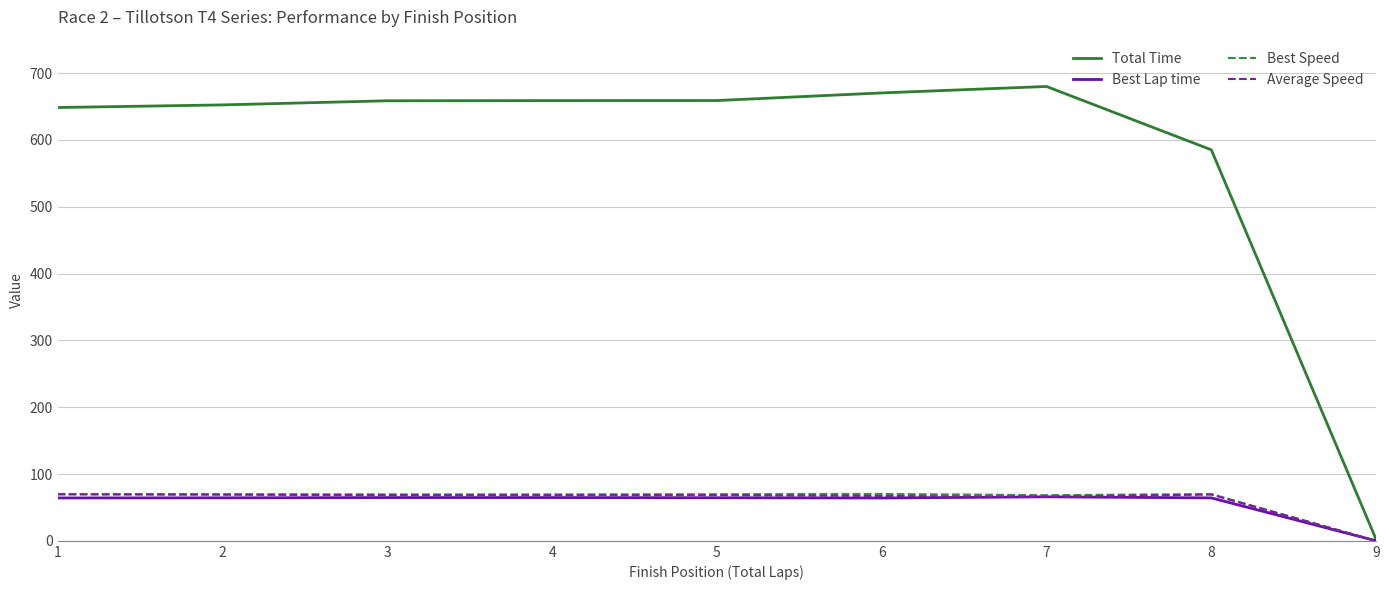

Which series changed the most between 4 and 8?

Total Time